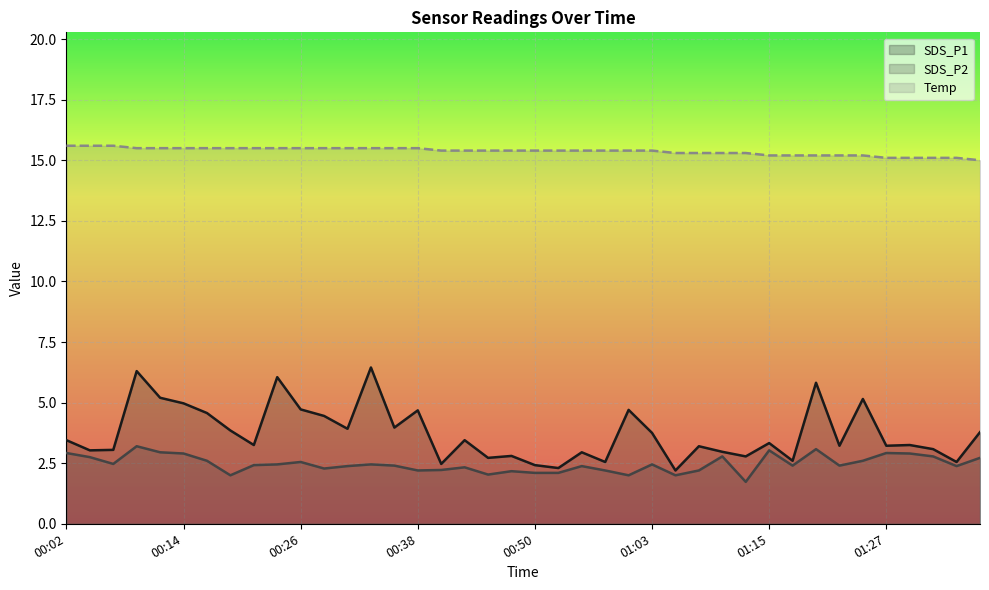

What is the total value across all series at 00:14?

23.4